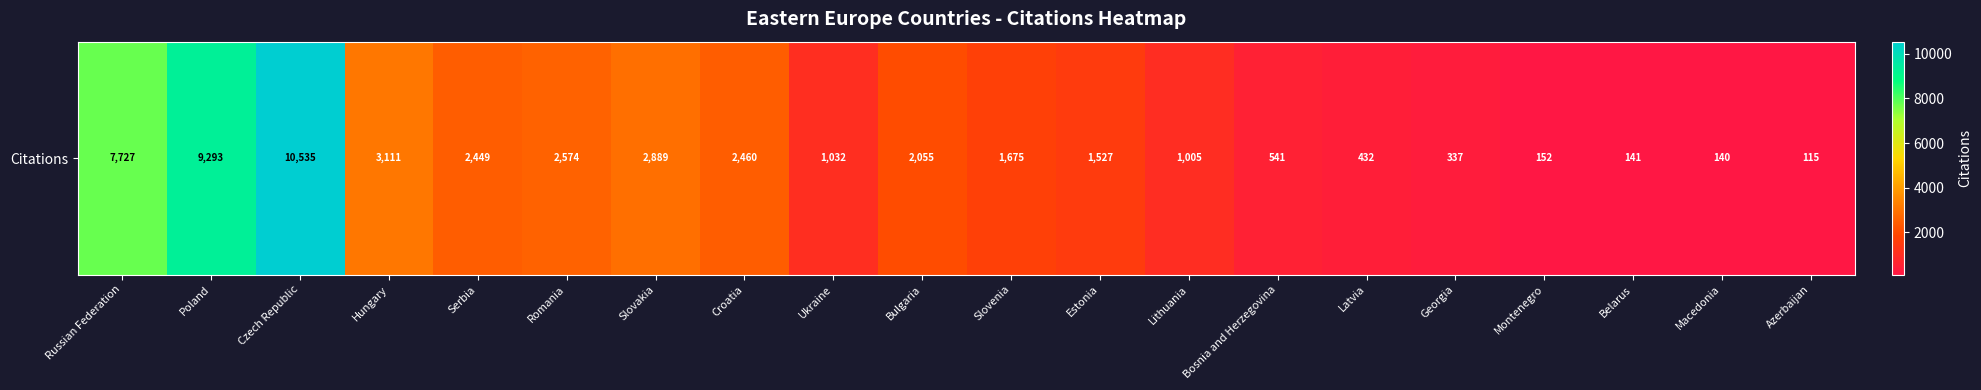

Where does the data first go above 1675?

Russian Federation